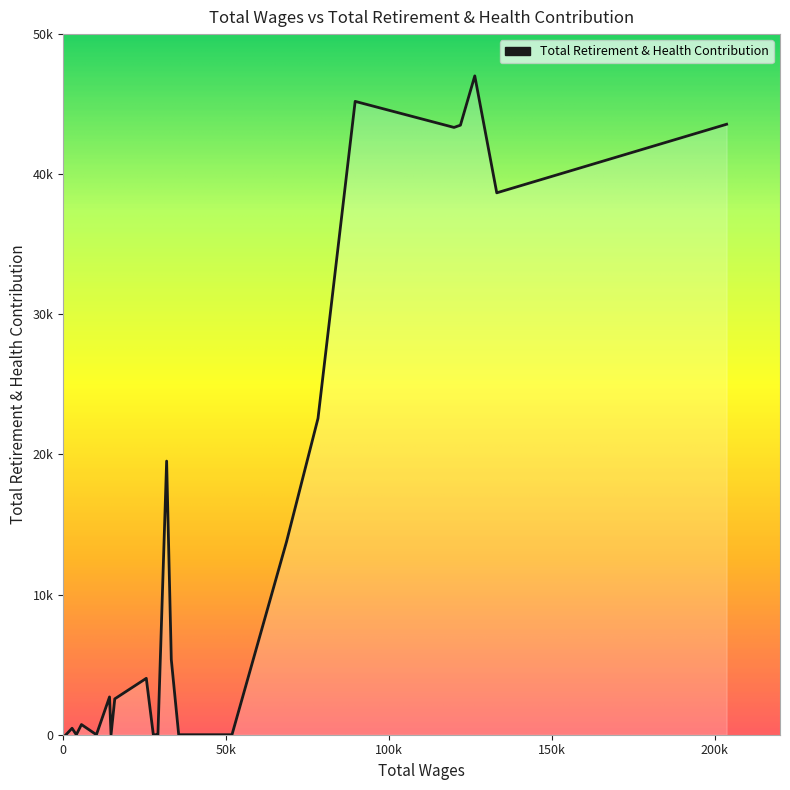

What is the difference between the maximum and minimum values?

47018